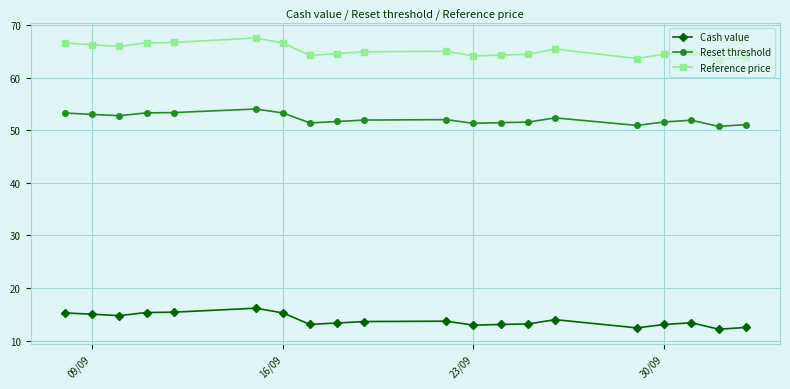

What is the average value of the Reset threshold series?

52.1